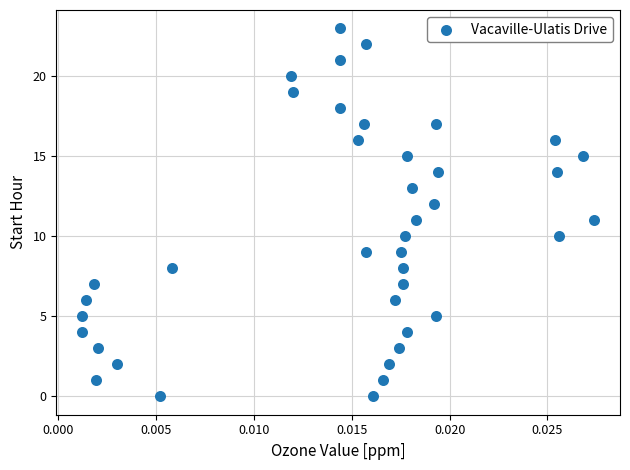

What is the range of Y values (max minus min)?

23